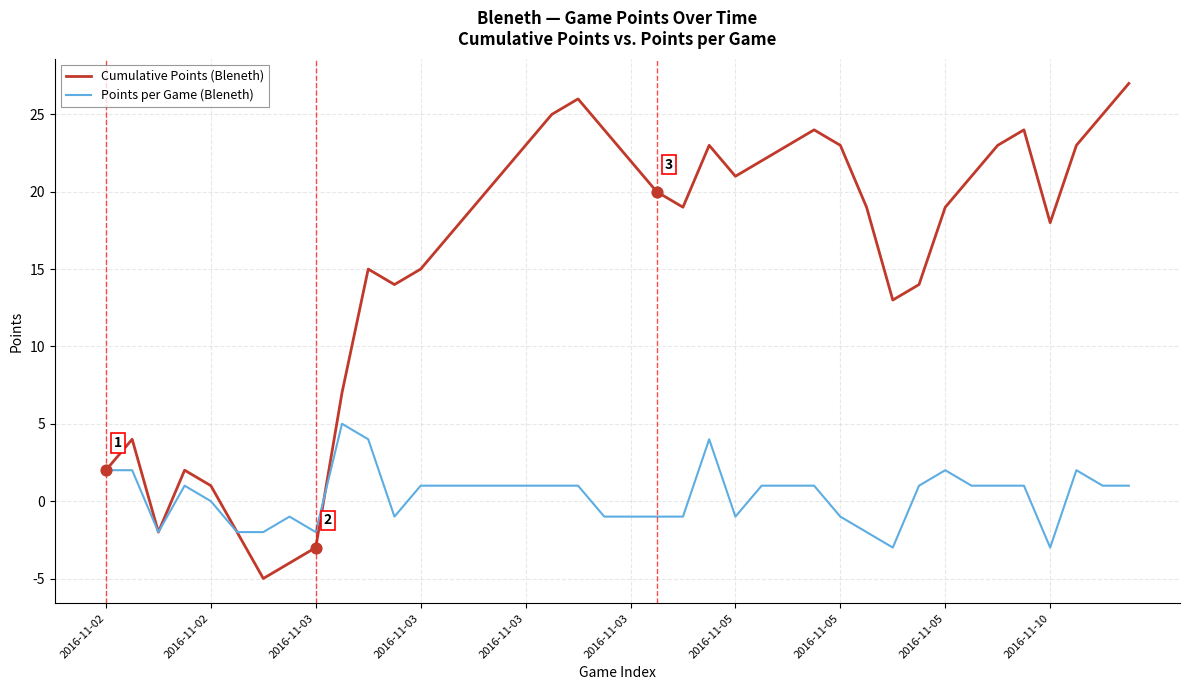

Which series has the largest total across all categories?

Cumulative Points (Bleneth)